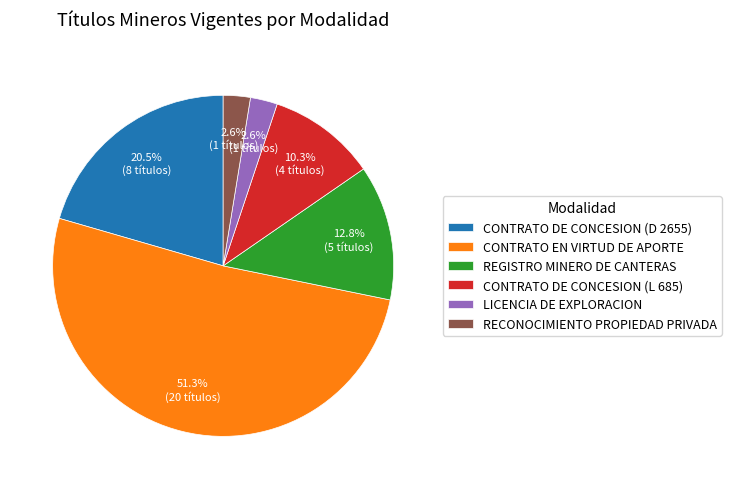

To the nearest percent, what is the difference between the CONTRATO DE CONCESION (D 2655) and RECONOCIMIENTO PROPIEDAD PRIVADA slice percentages?

18%